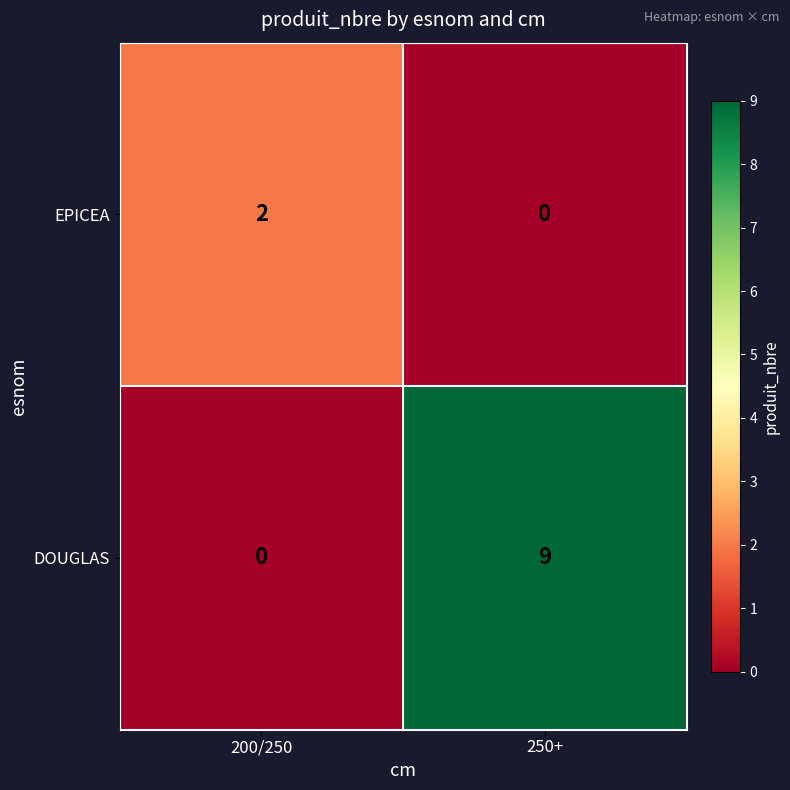

How many categories are shown in the chart?

2